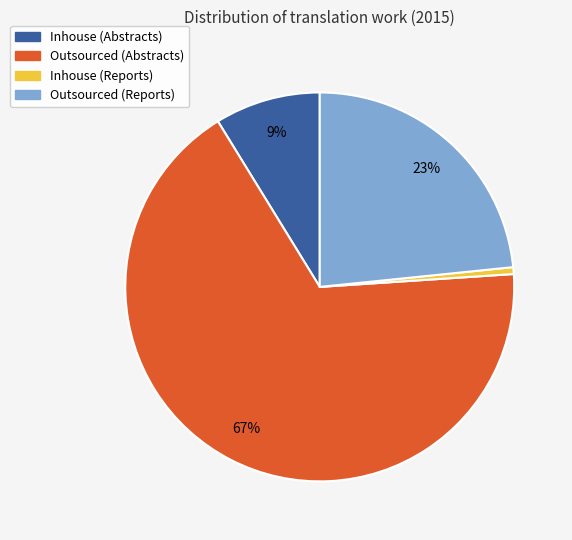

To the nearest percent, what portion does Outsourced (Reports) represent?

23%